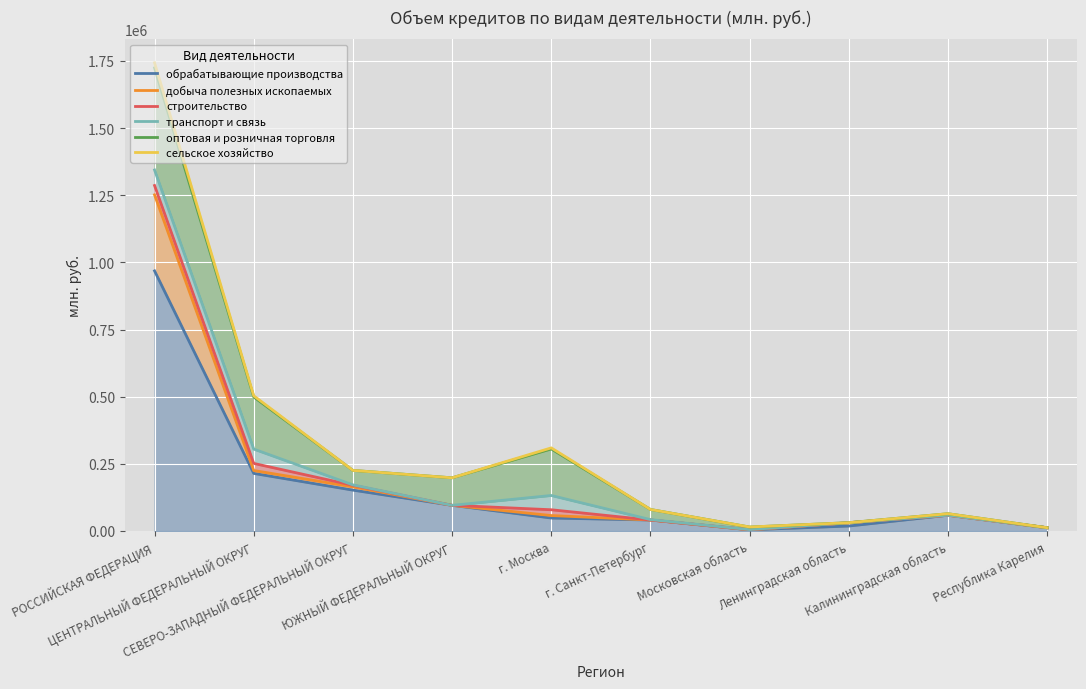

Is it true that транспорт и связь equals 12142 at Республика Карелия?

True